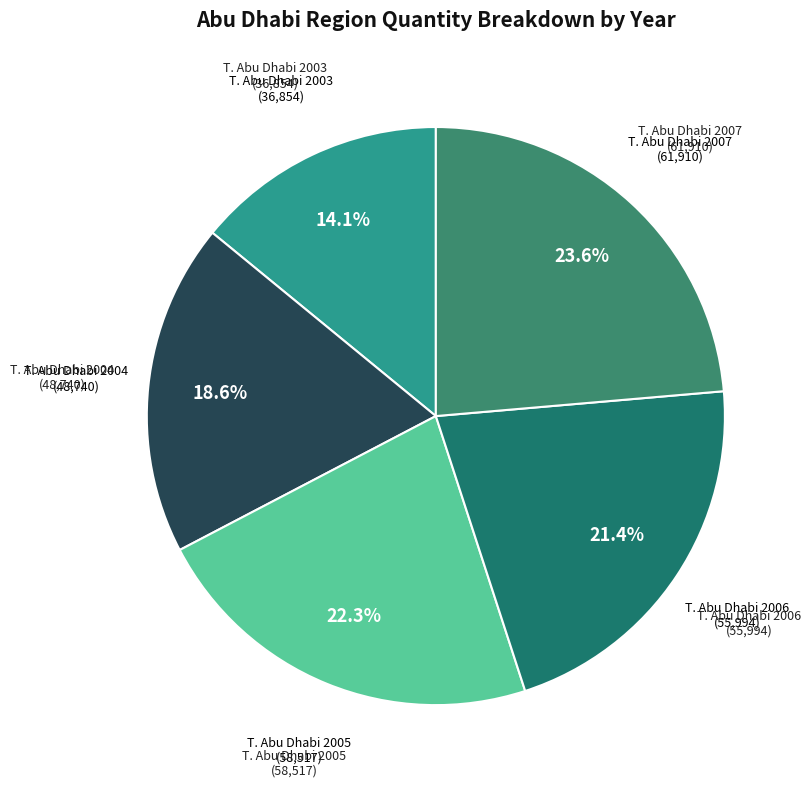

How many segments does this pie chart have?

5